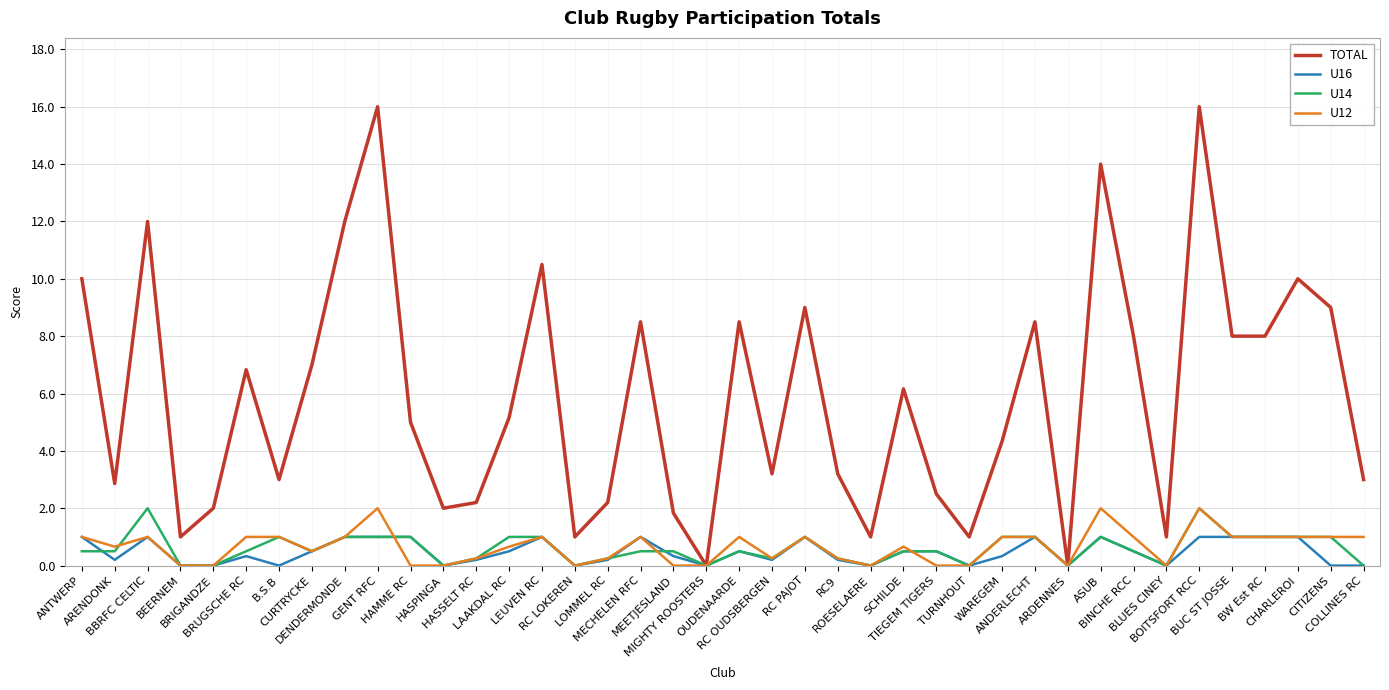

Which series has the largest total across all categories?

TOTAL